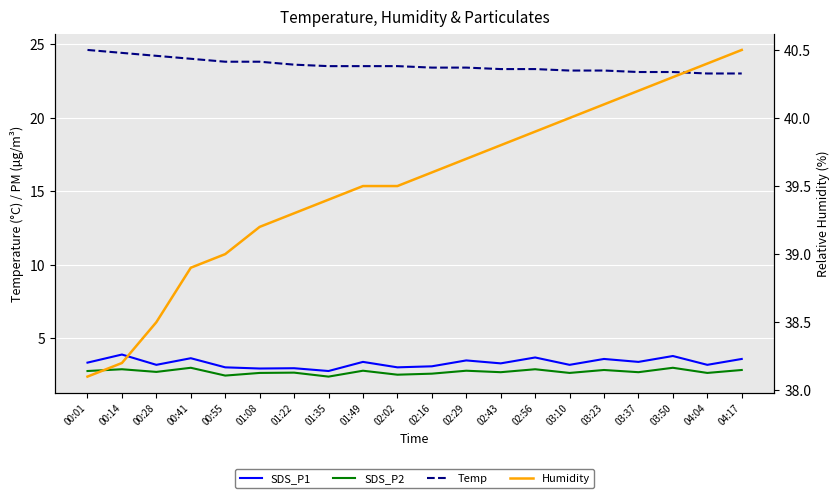

What is the average value of the Temp series?

23.5